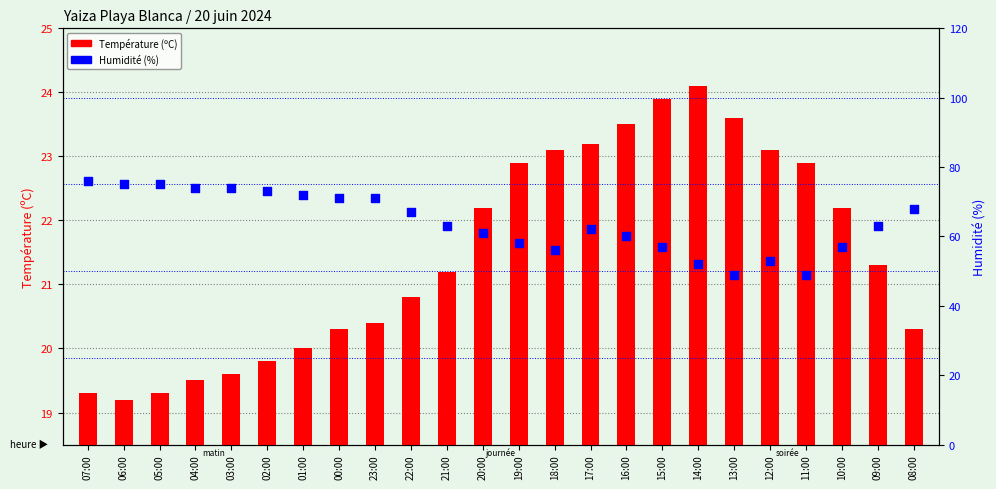

Is the value of Température (ºC) at 06:00 greater than the value of Humidité (%) at 19:00?

No